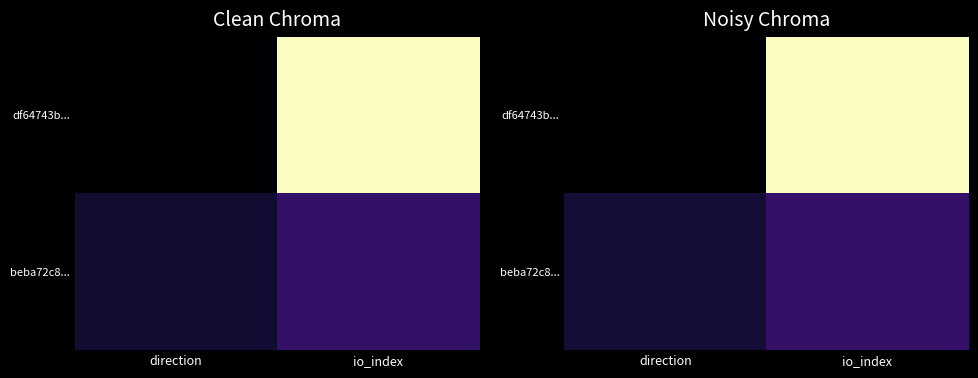

What is the spread (max minus min) of values at io_index?

0.8